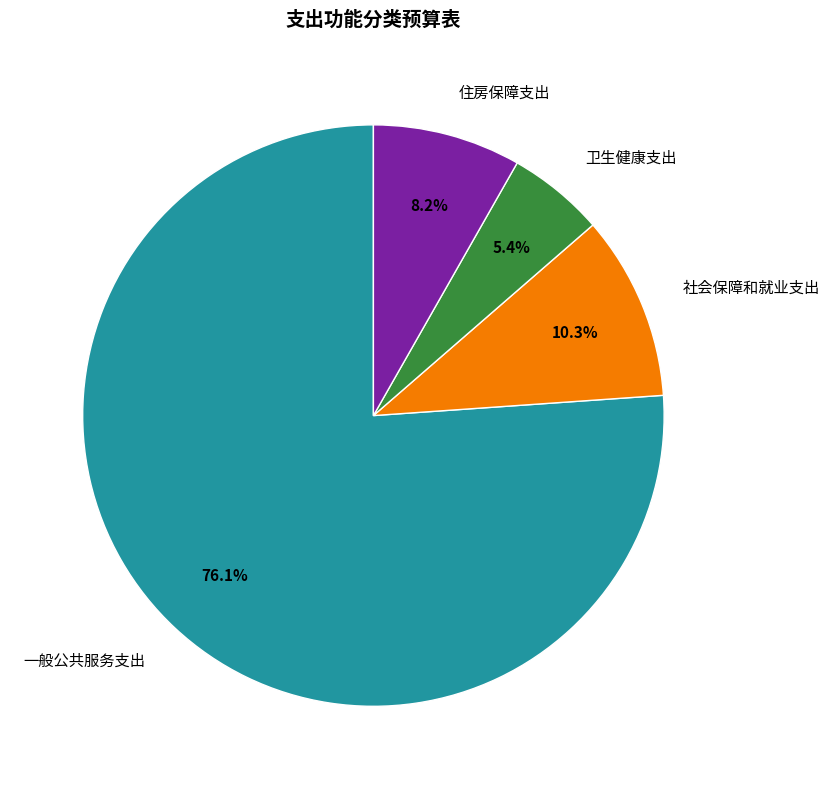

To the nearest percent, what is the difference between the largest and smallest slice percentages?

71%